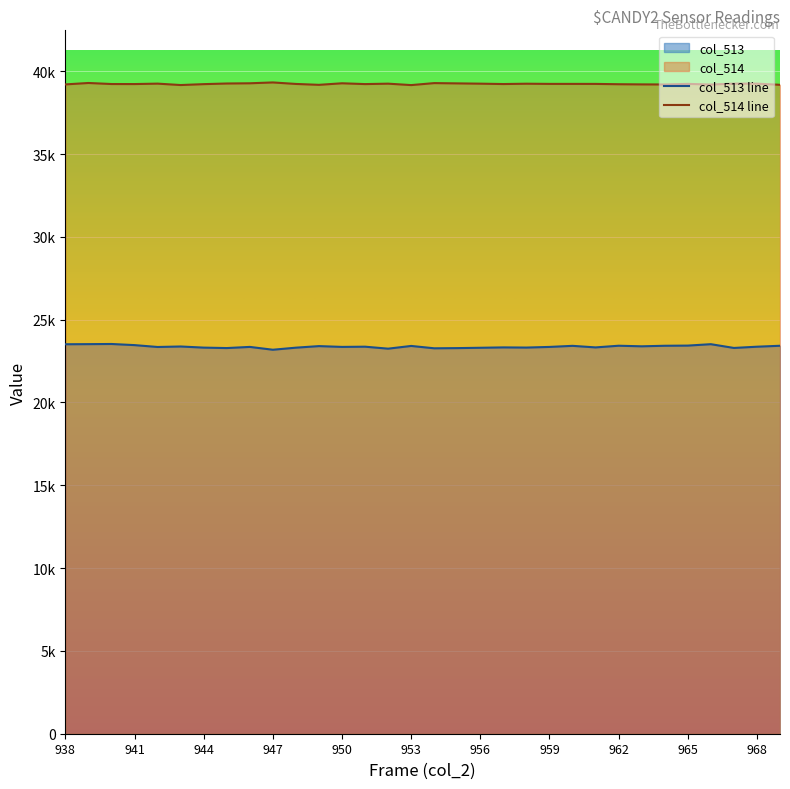

True or false: col_514 and col_513 cross at least once.

False